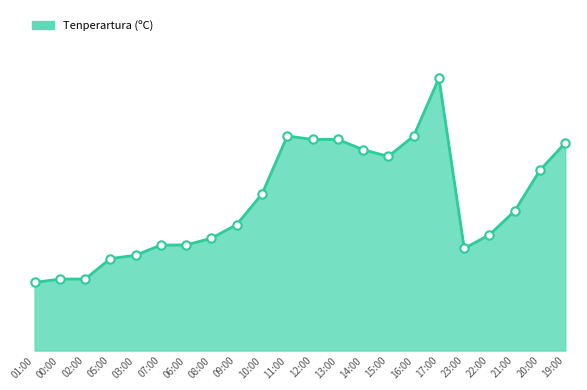

What is the label of the 18th point from the left?

23:00